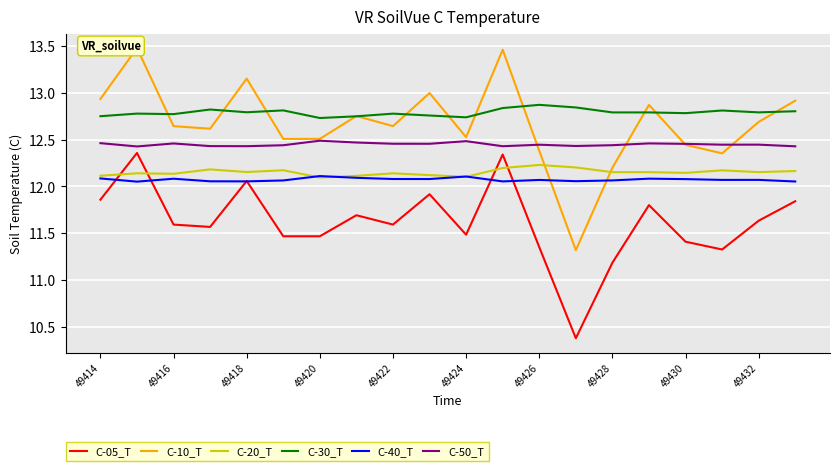

Is this an area chart (filled region under the line)?

No